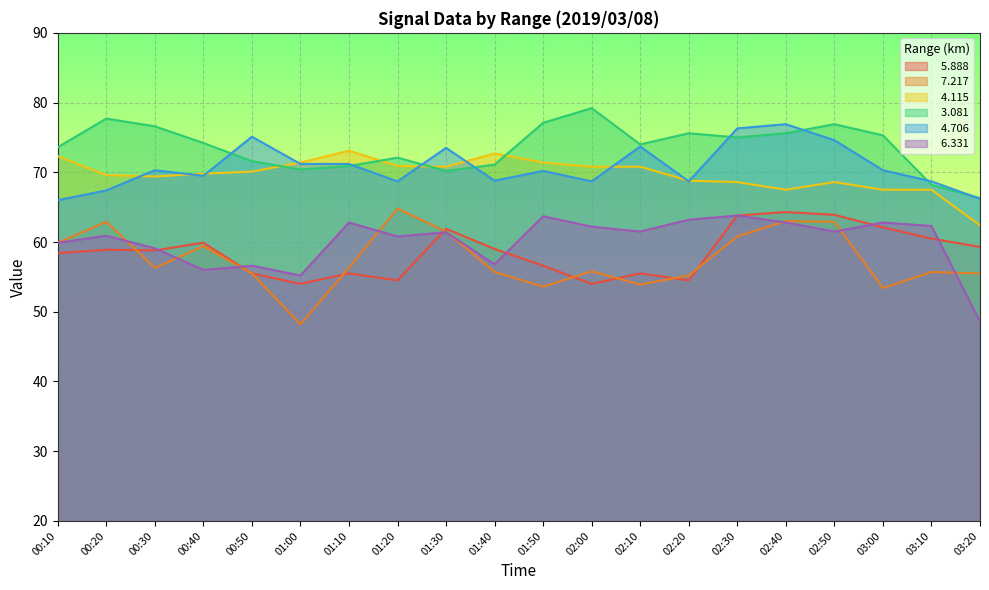

What is the label of the 2nd point from the right?

03:10